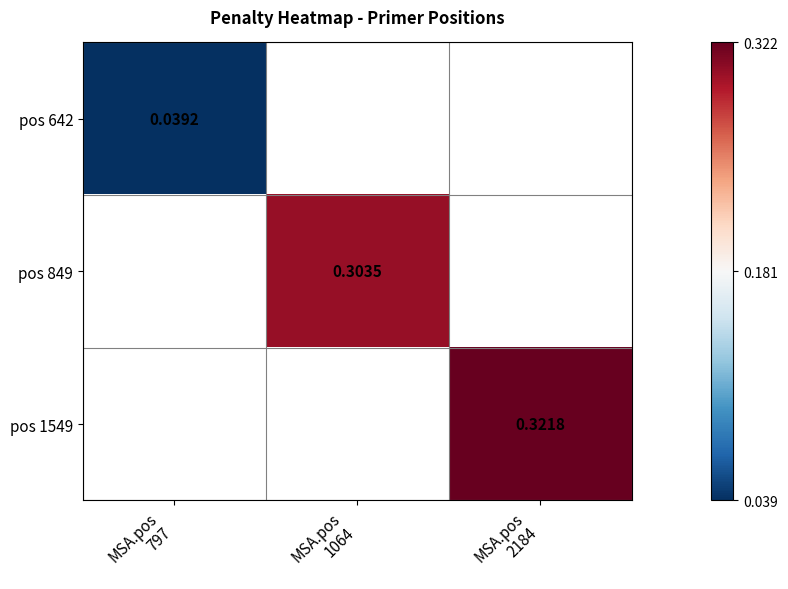

At MSA.pos 797, list the series in order from largest to smallest.

pos 642, pos 849, pos 1549